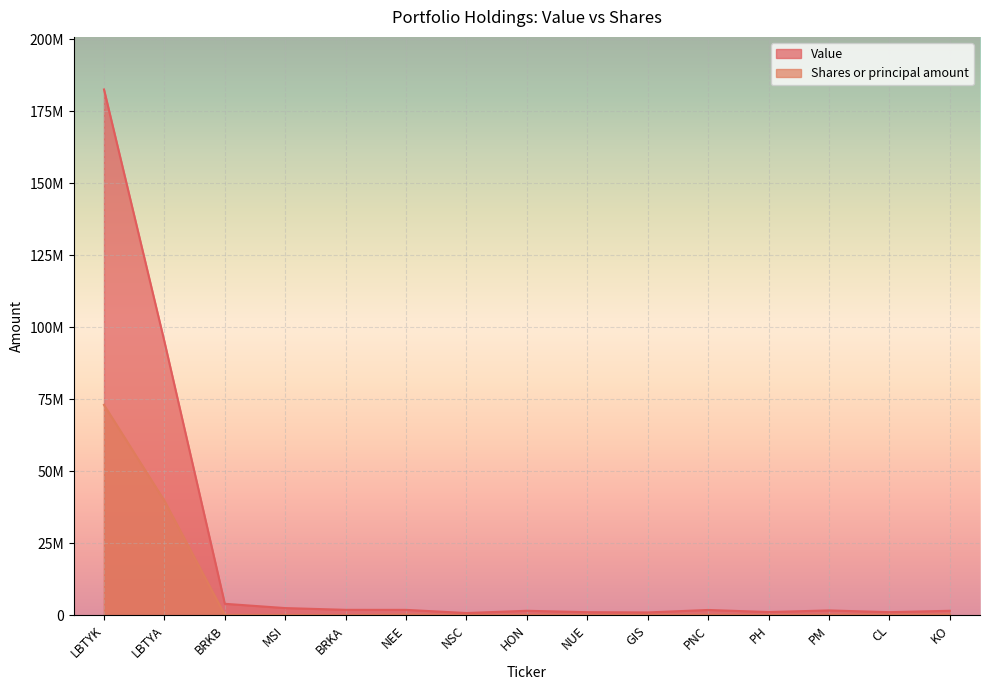

The Shares or principal amount series shows 72069.2 at PNC. True or false?

False